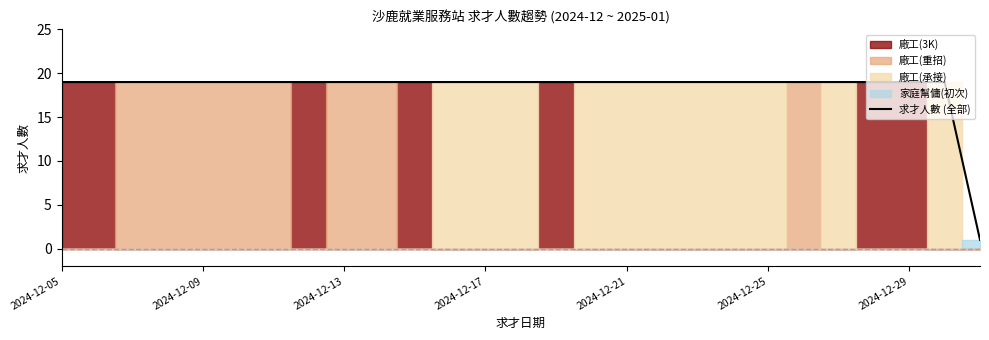

At which label is the value closest to 10?

2024-12-05